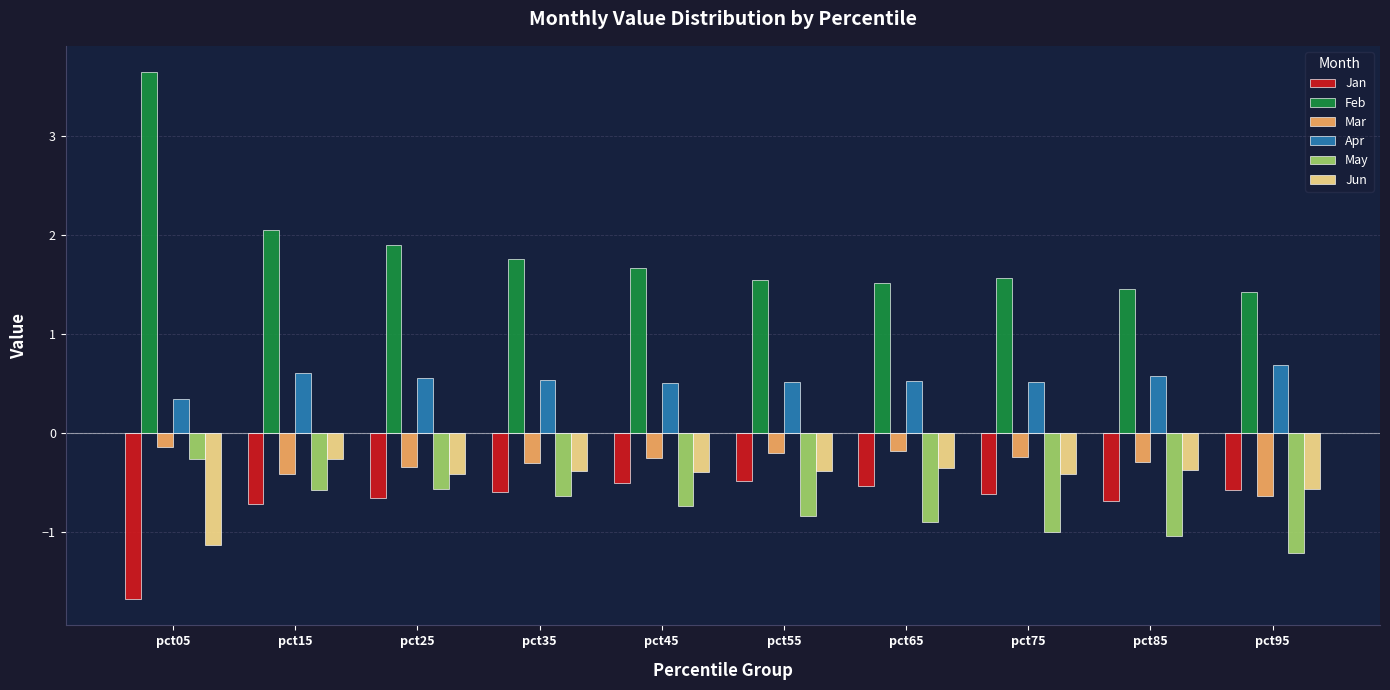

What is the sum of all Jan values?

-7.1